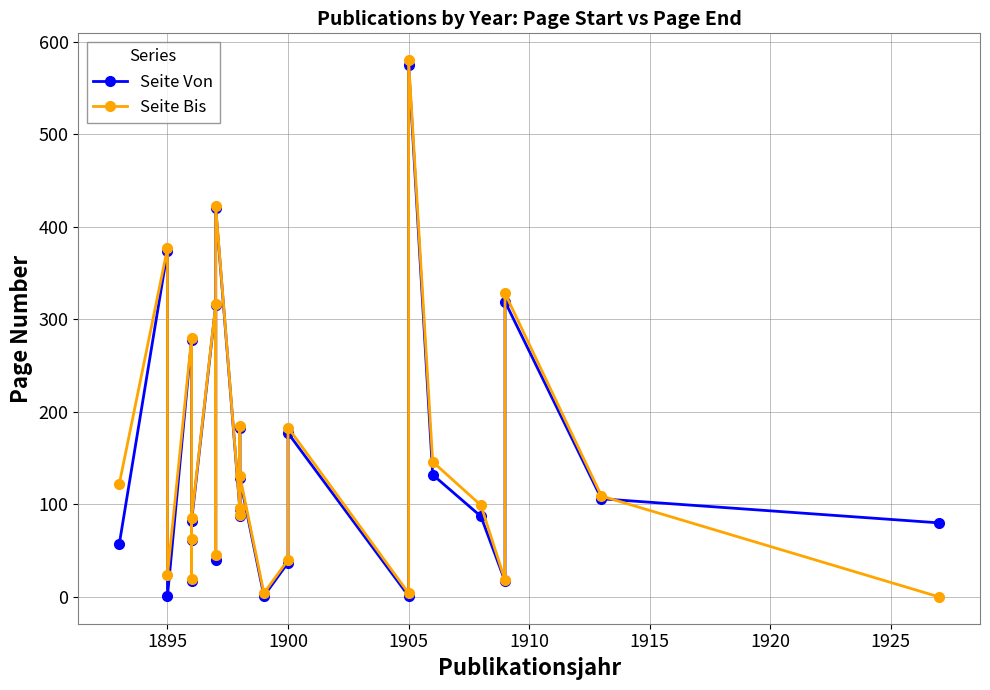

What is the greatest value displayed?

580